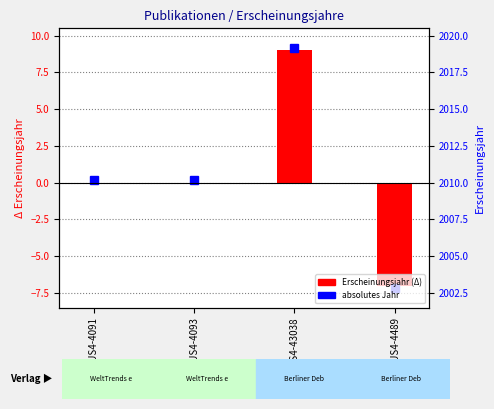

How many values are above zero?

1